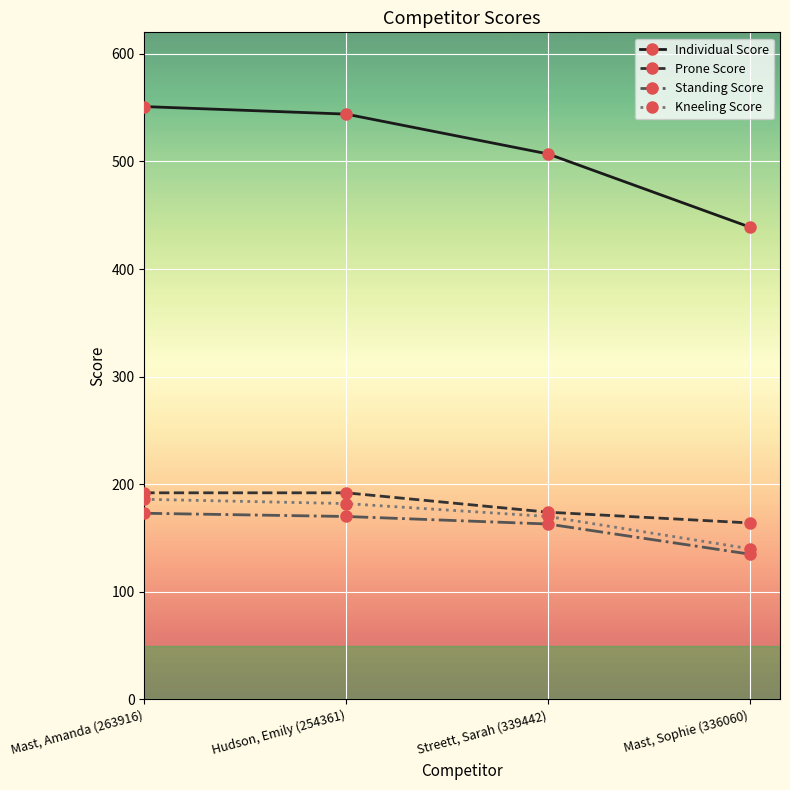

What are all the series names shown in the legend?

Individual Score, Prone Score, Standing Score, Kneeling Score